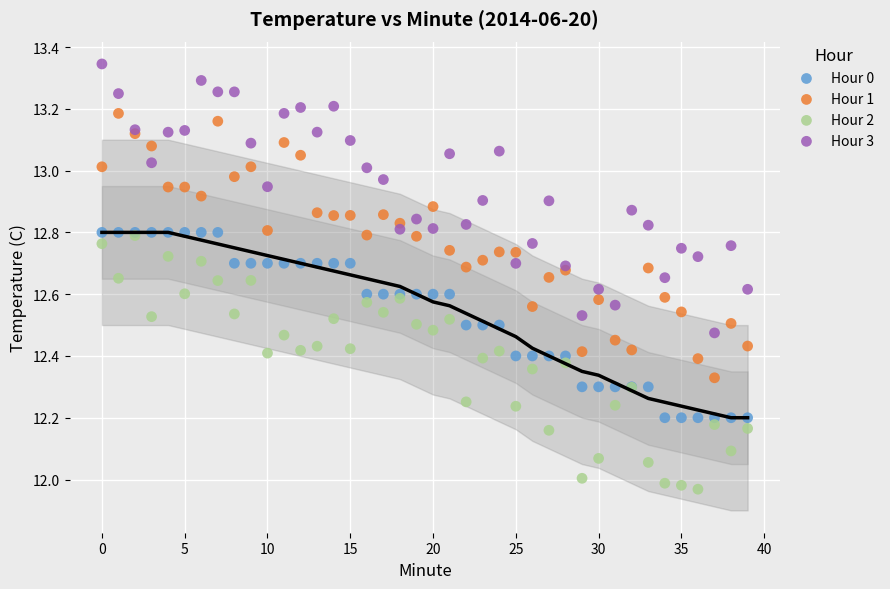

Which series reaches the maximum Y coordinate?

Hour 3